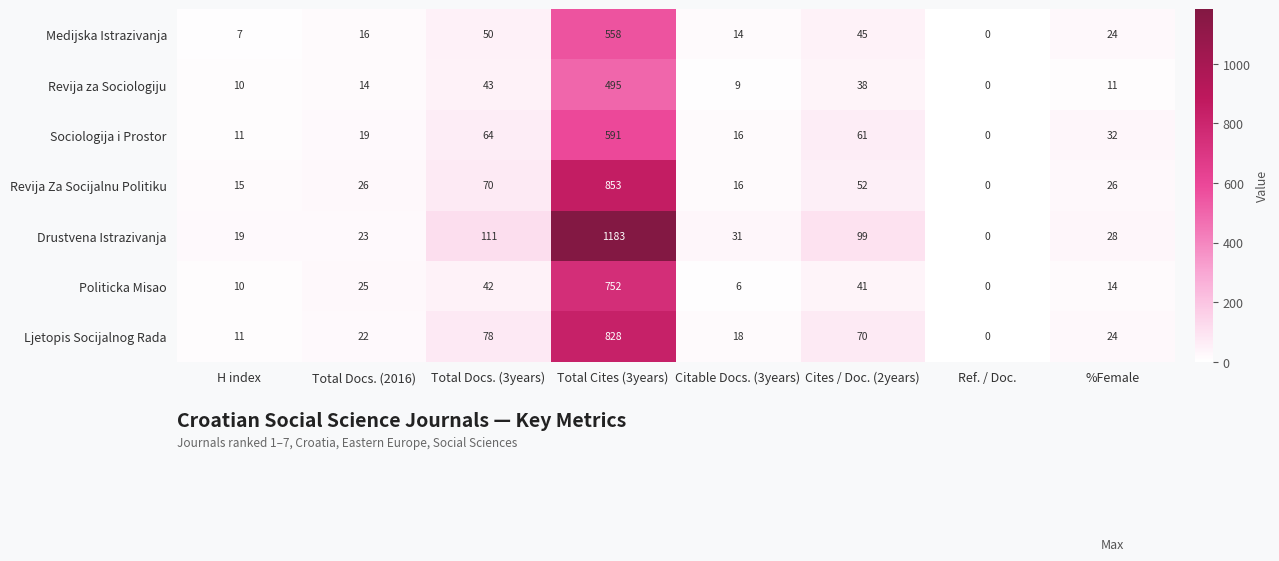

Which series has the widest spread of values?

Drustvena Istrazivanja